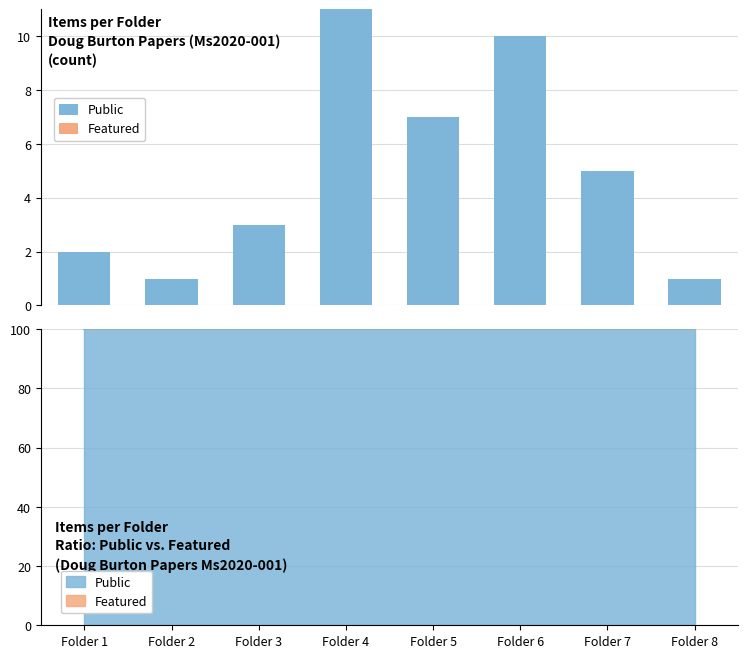

What is the difference between the highest and lowest values at Folder 5?

7